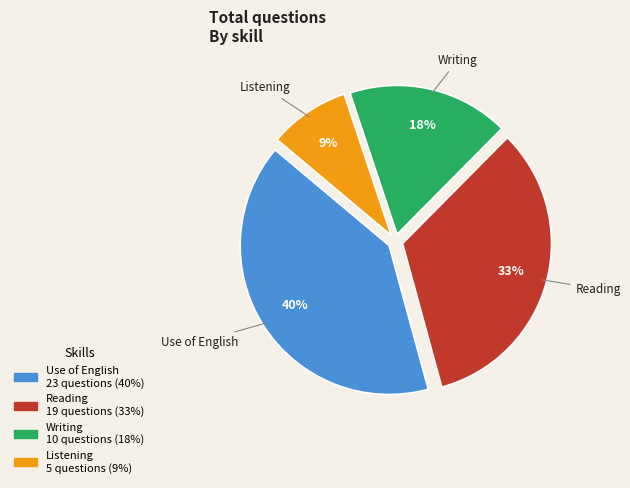

How many slices are in this pie chart?

4